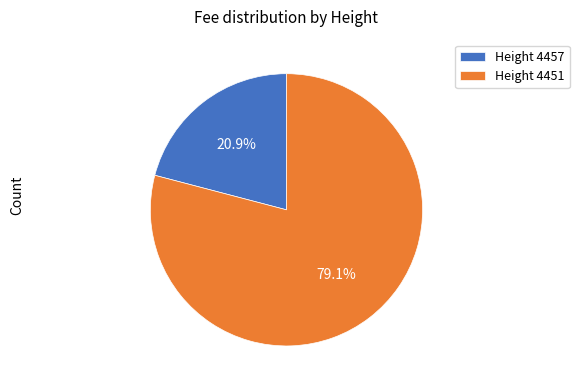

Is there any slice that represents more than half of the pie?

Yes